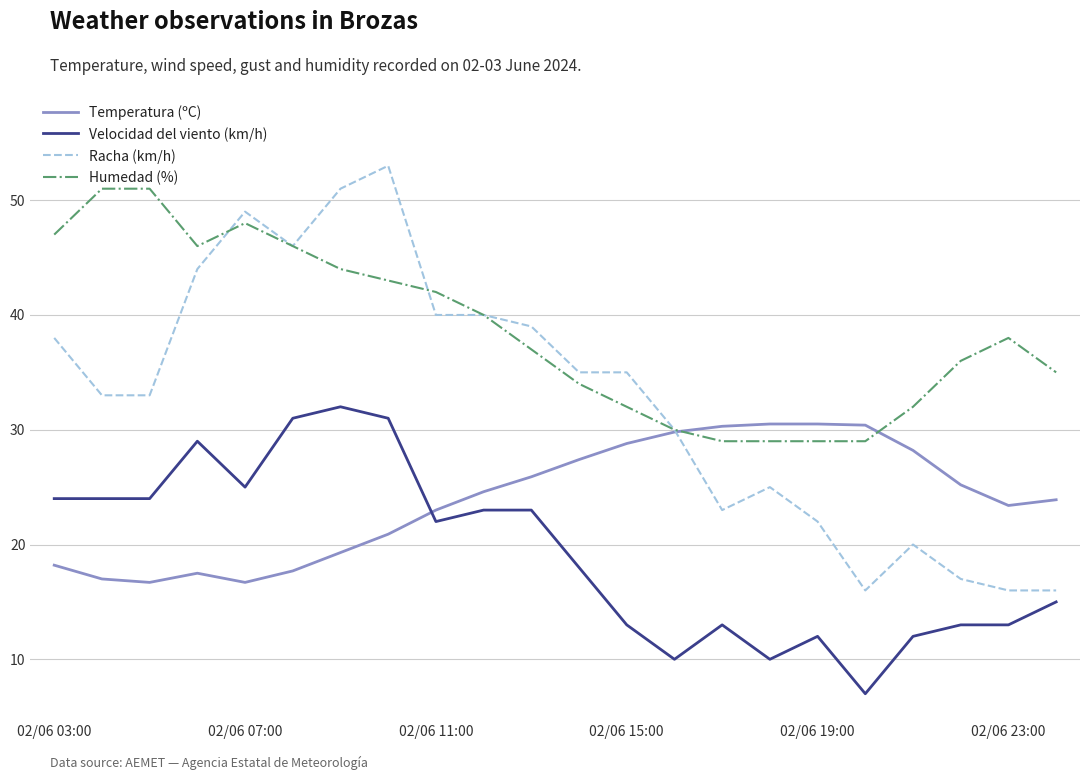

List the series in order of their peak value, lowest first.

Temperatura (ºC), Velocidad del viento (km/h), Humedad (%), Racha (km/h)